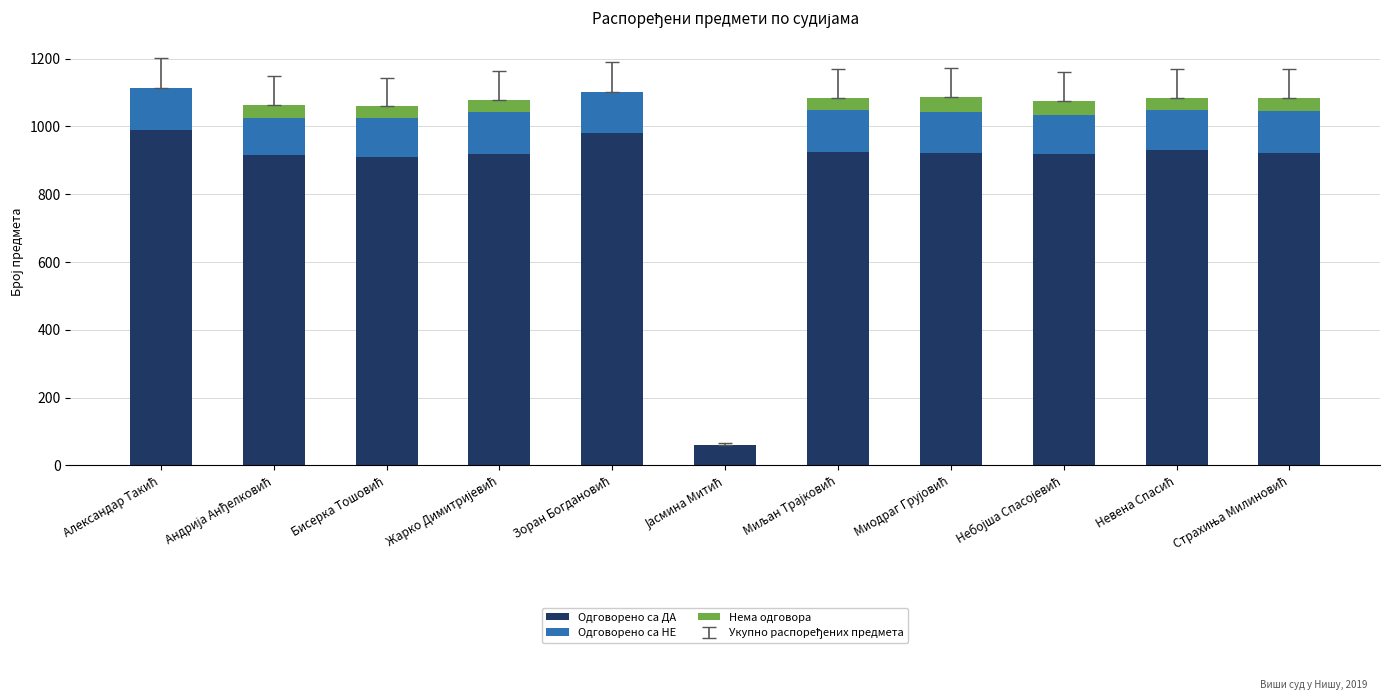

What is the maximum value for Одговорено са ДА?

989